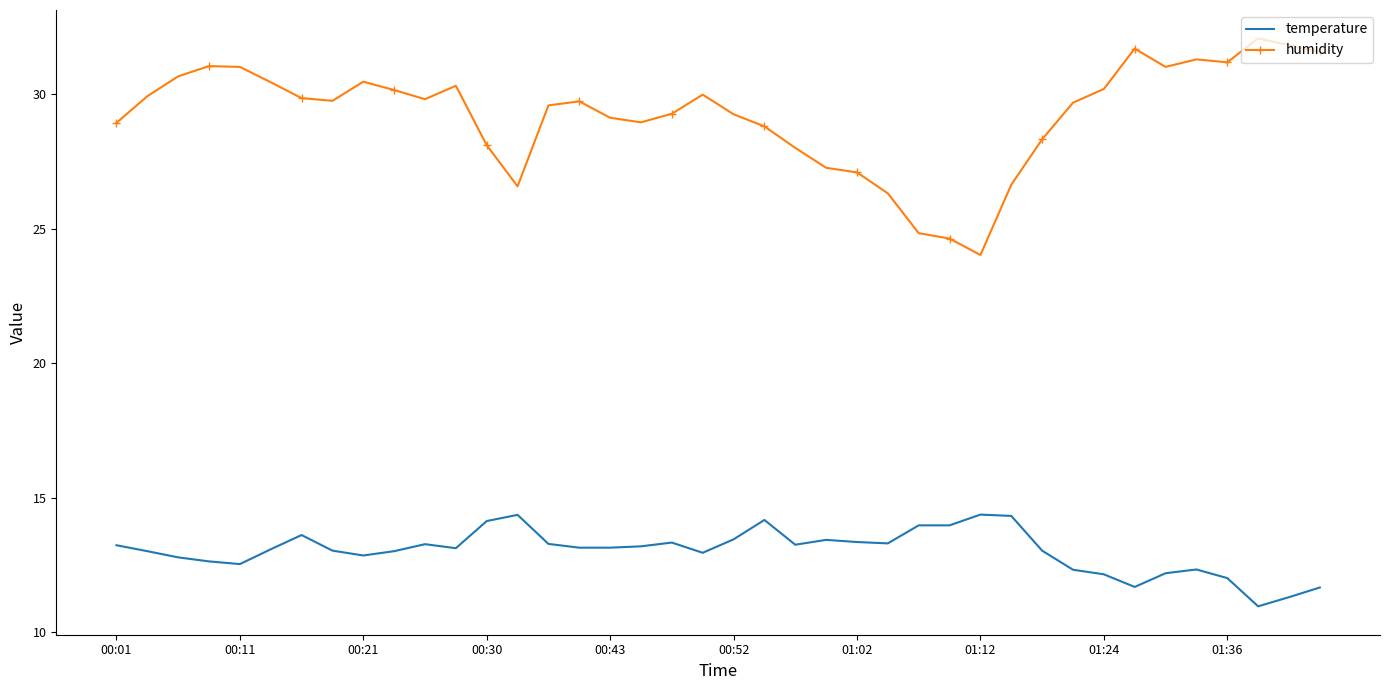

Rank the series by their maximum value, from highest to lowest.

humidity, temperature